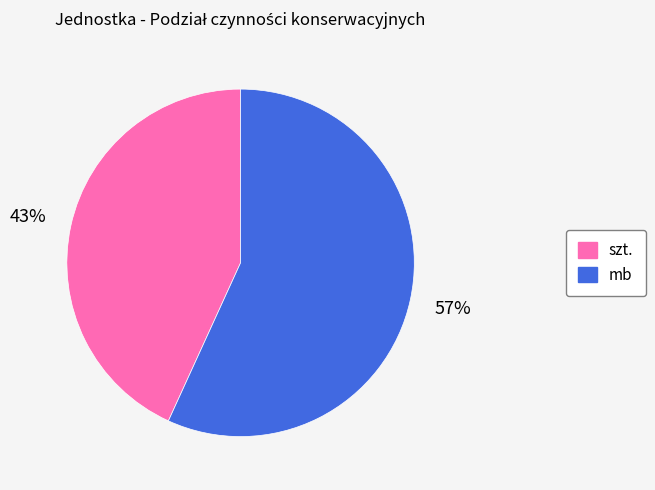

What percentage is the mb slice, to the nearest percent?

57%